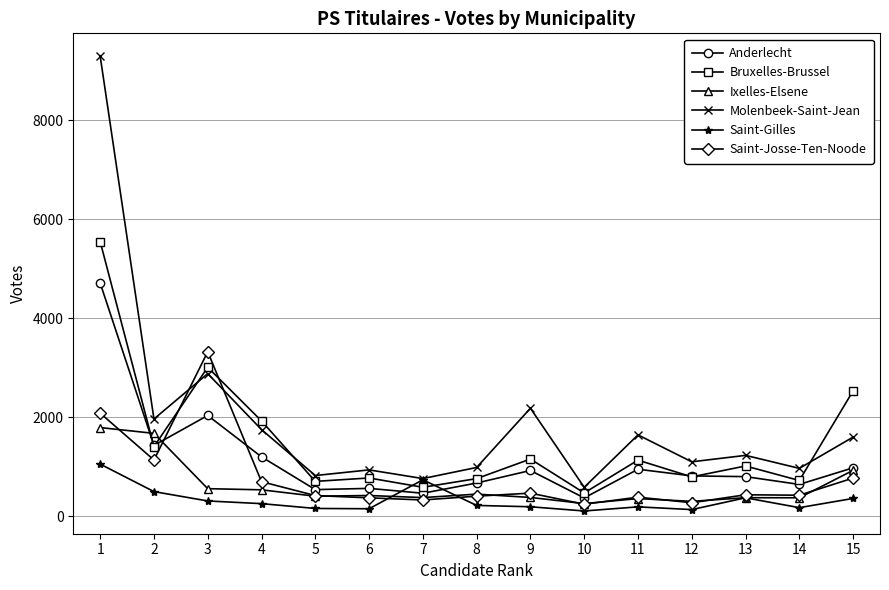

What is the difference between the maximum and minimum values in the Saint-Josse-Ten-Noode series?

3077